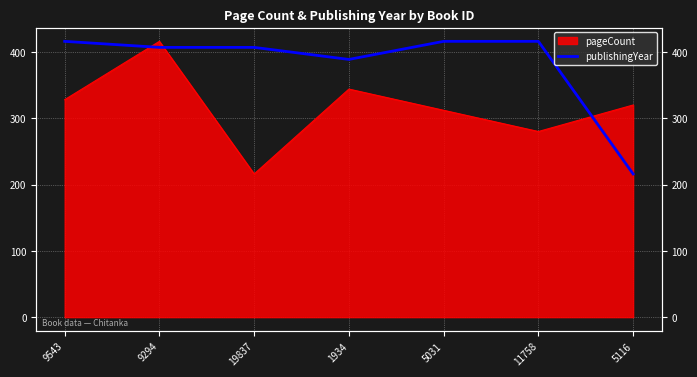

How many lines are shown in the chart?

1